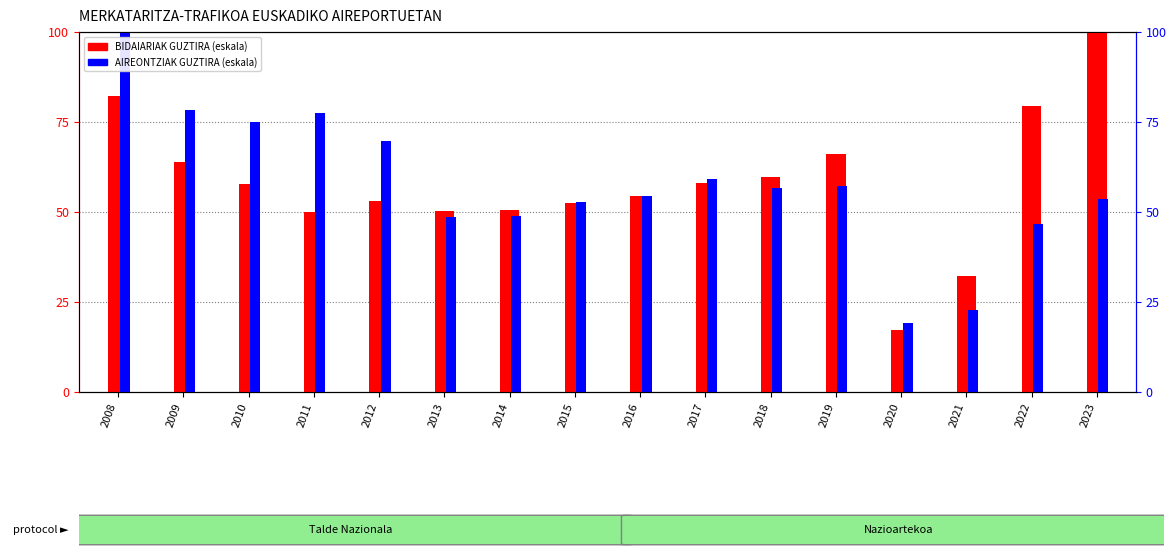

Is the value of BIDAIARIAK GUZTIRA at 2020 greater than the value of AIREONTZIAK GUZTIRA at 2012?

No